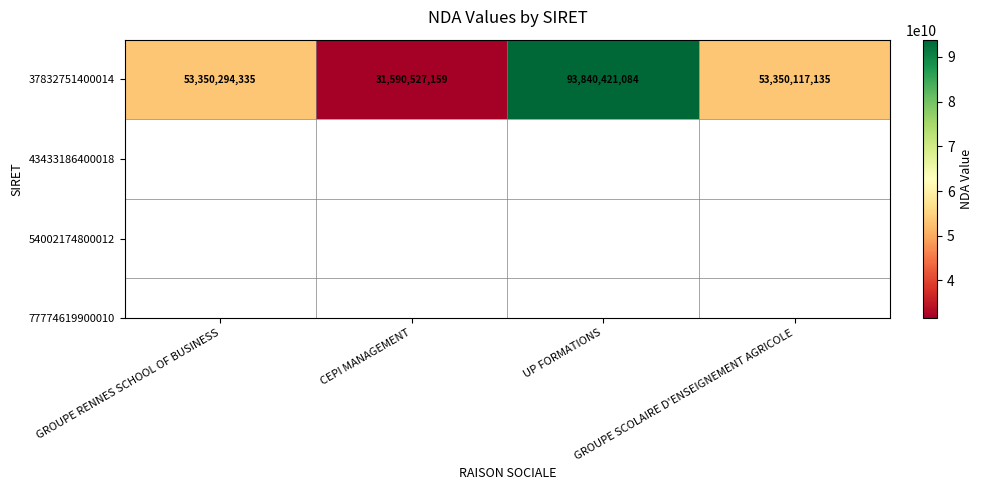

True or false: the data shows 93840421084 at UP FORMATIONS.

True